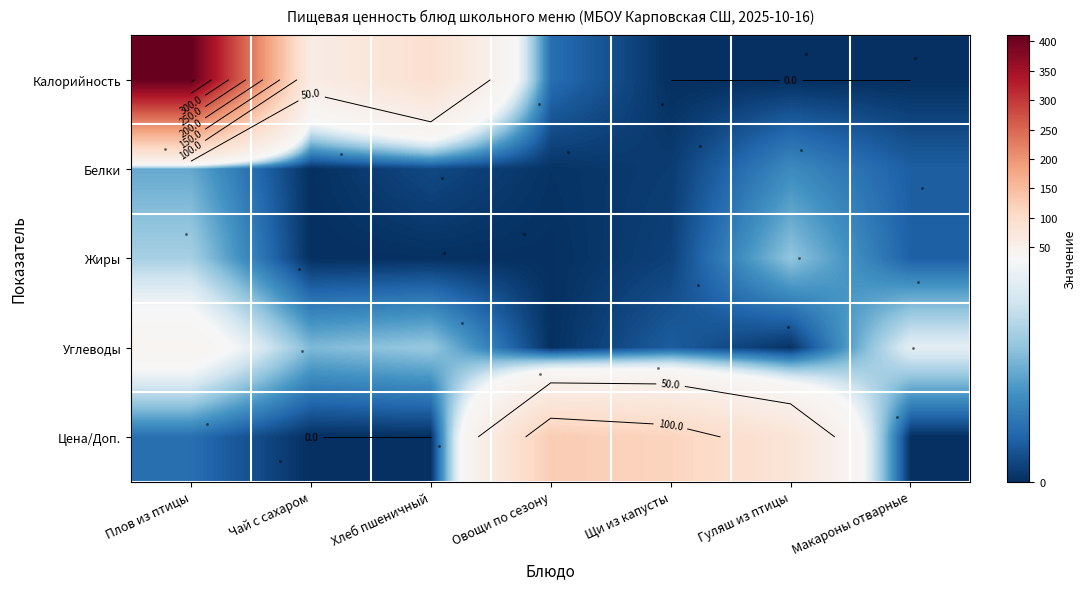

Count the number of data series in this chart.

5